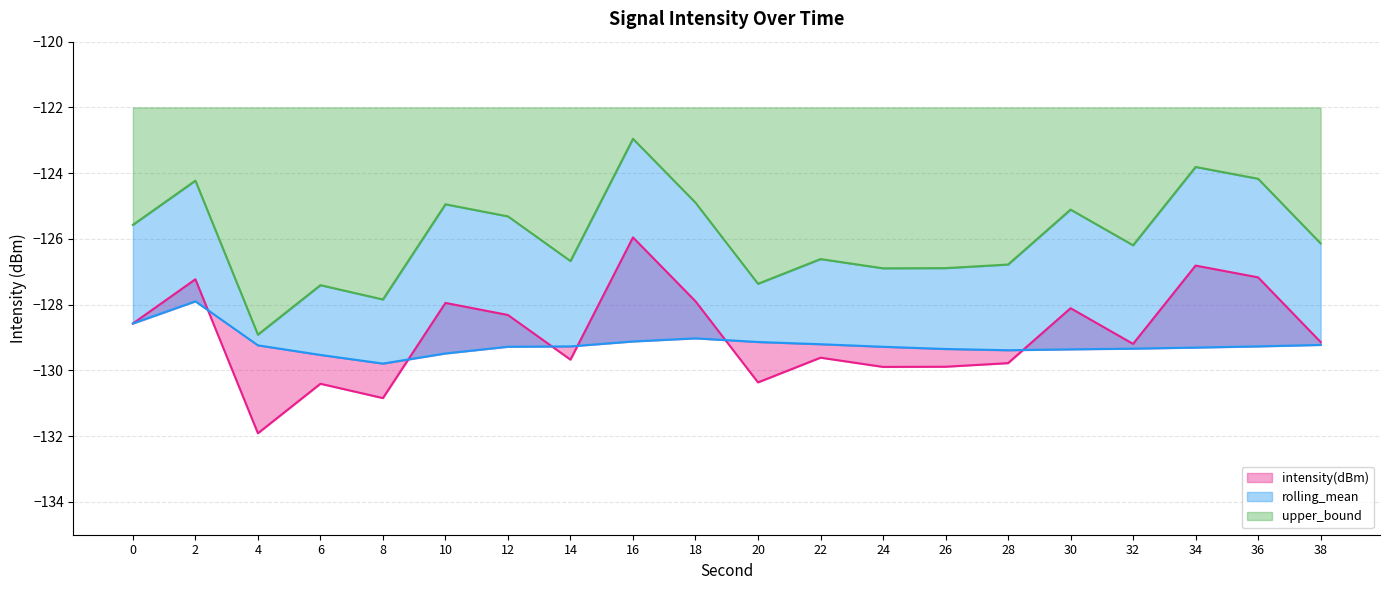

Rank the series by their maximum value, from highest to lowest.

upper_bound, intensity(dBm), rolling_mean